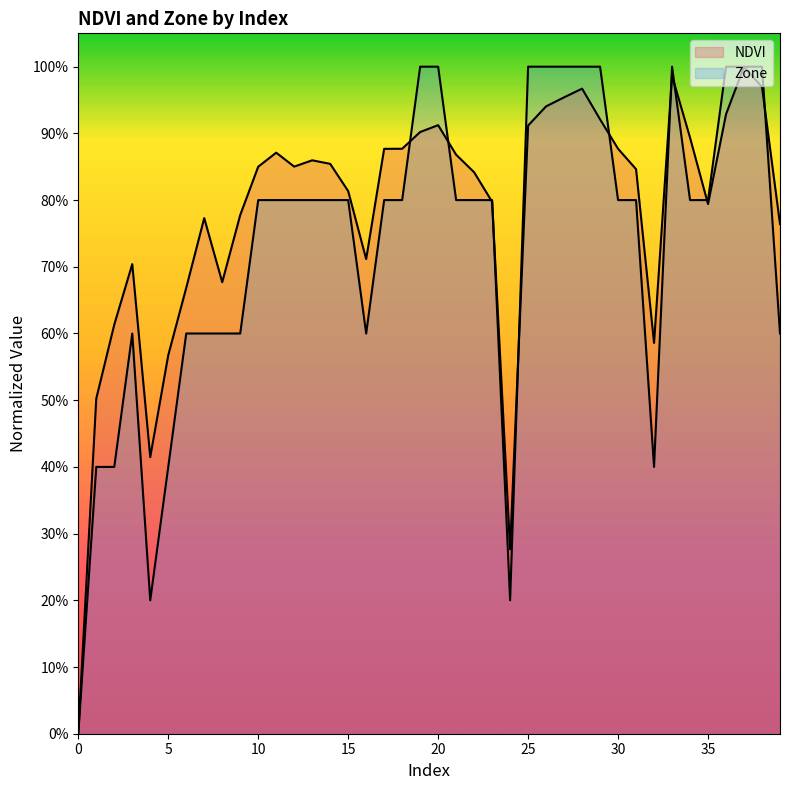

List the labels in order of NDVI value, smallest first.

0, 24, 4, 1, 5, 32, 2, 6, 8, 3, 16, 39, 7, 9, 35, 23, 15, 22, 31, 10, 12, 14, 13, 21, 11, 17, 30, 18, 34, 19, 25, 20, 29, 36, 26, 27, 28, 38, 33, 37